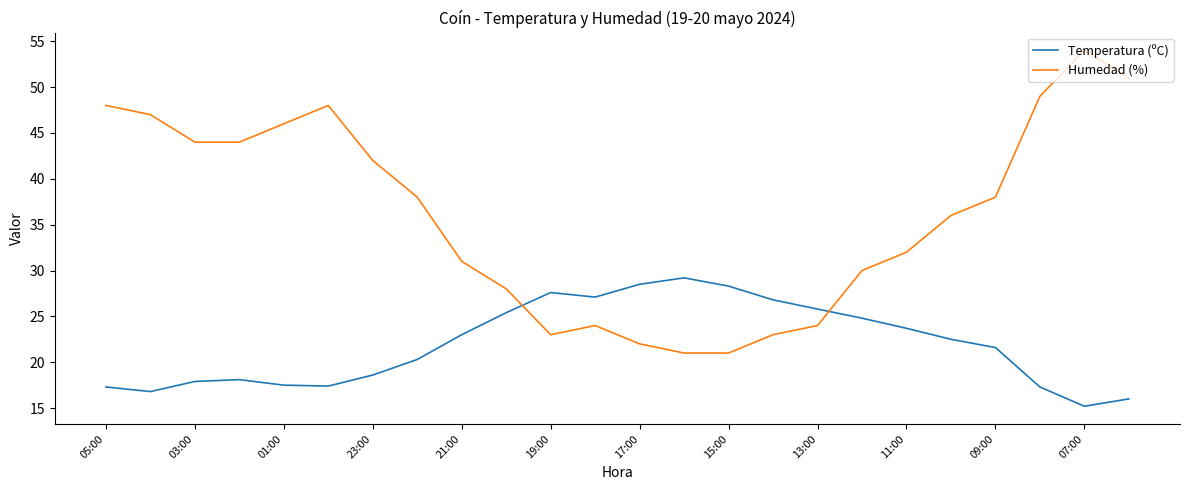

Which series has the largest total across all categories?

Humedad (%)